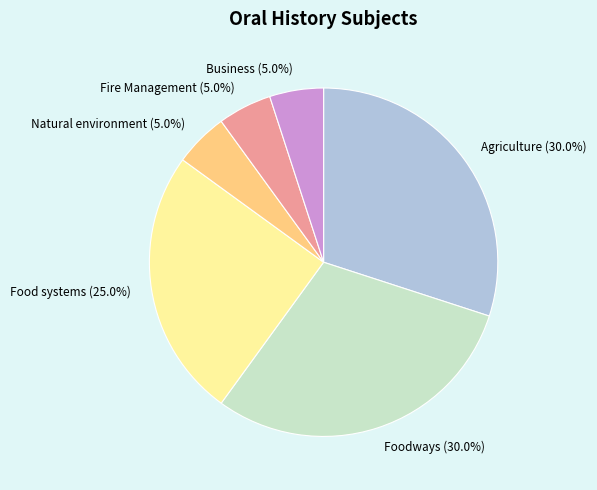

Approximately how many times larger is the value at Foodways compared to Food systems?

1.2